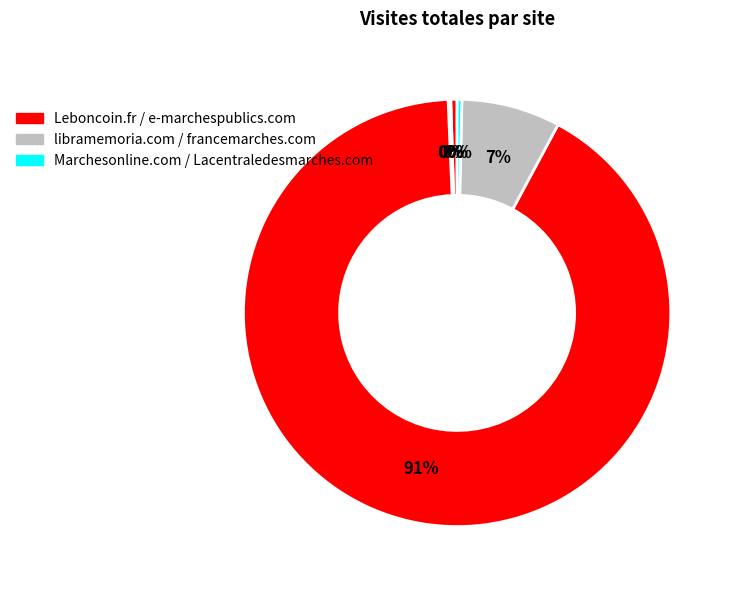

Count the number of slices in the pie.

6